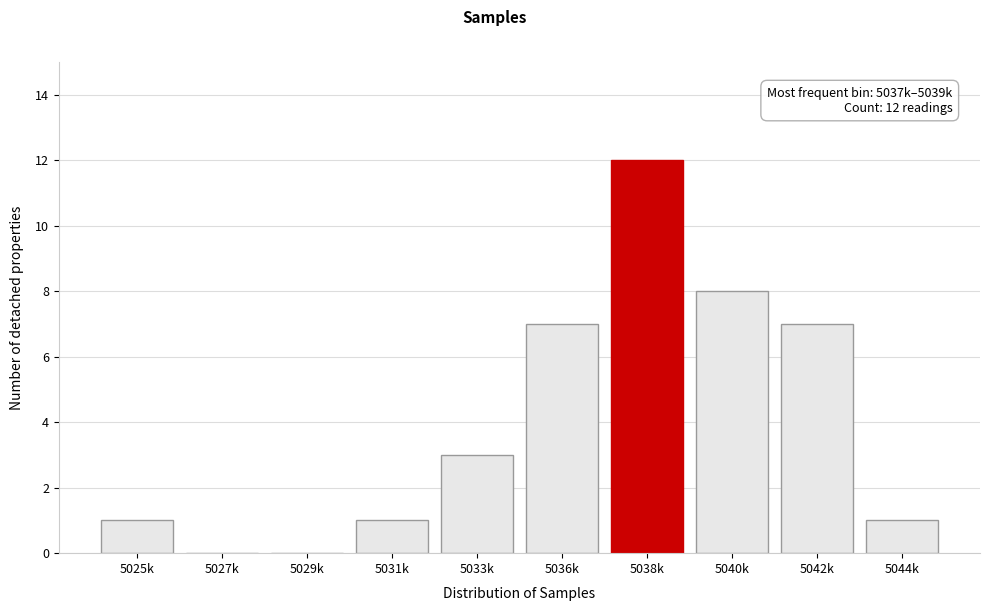

Reading left to right, transcribe all the data shown in this chart.

5025k=1	5027k=0	5029k=0	5031k=1	5033k=3	5036k=7	5038k=12	5040k=8	5042k=7	5044k=1